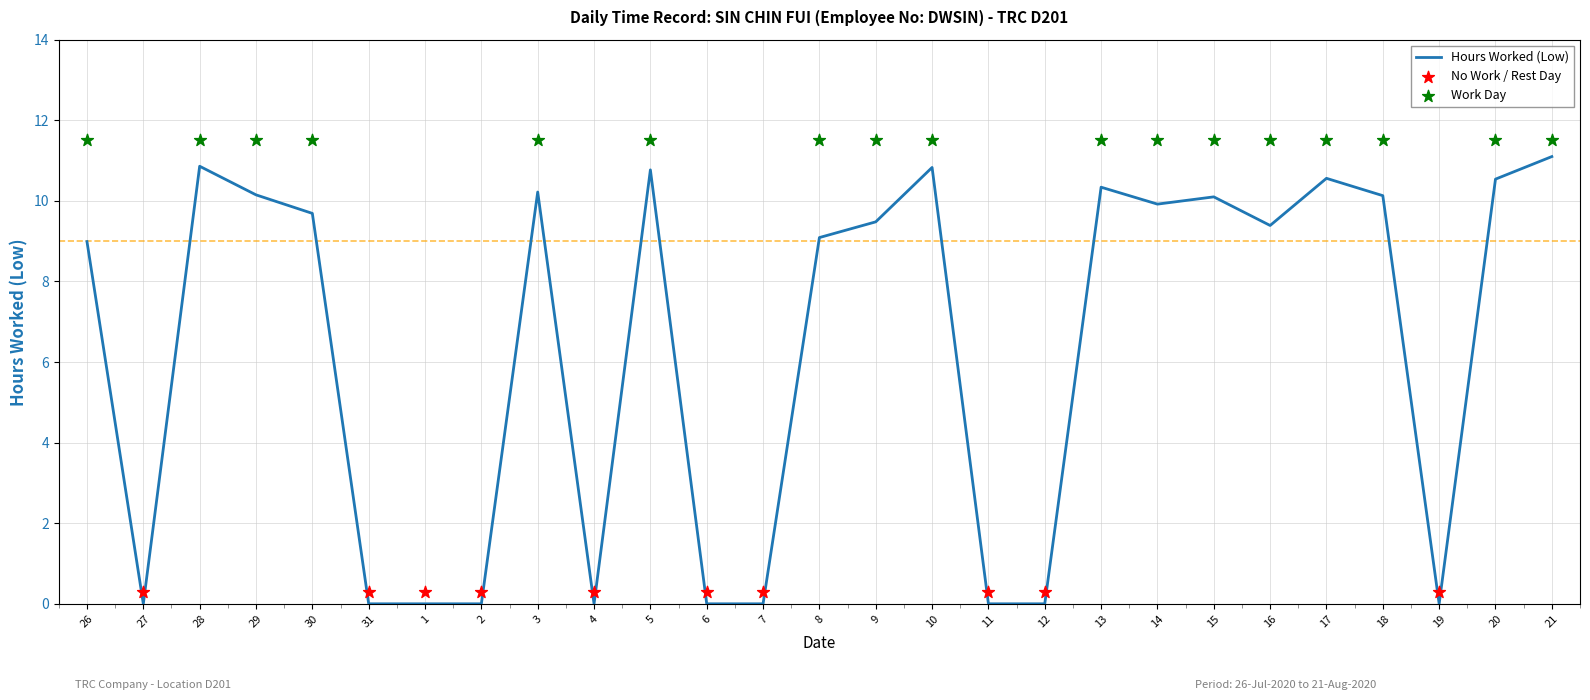

Which has a higher value, 26 or 14?

14